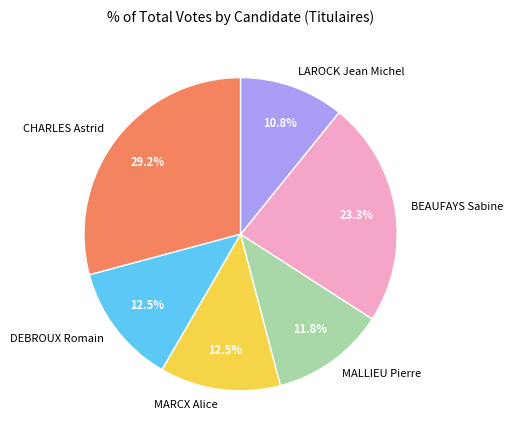

What percentage is the BEAUFAYS Sabine slice, to the nearest percent?

23%